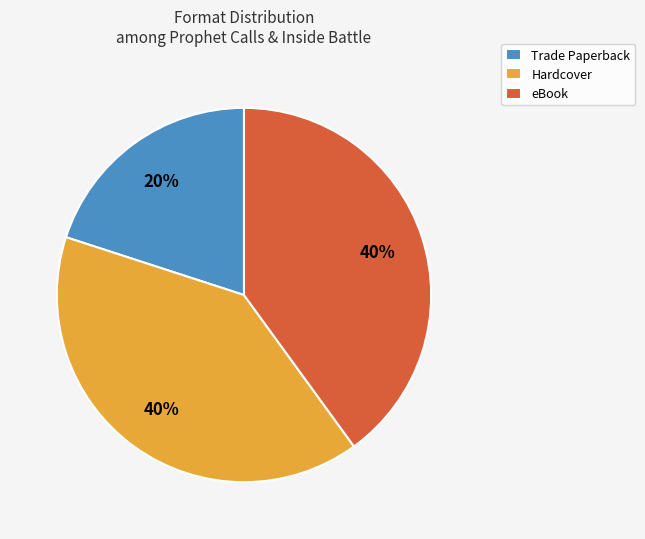

Which category has the smallest portion of the pie?

Trade Paperback